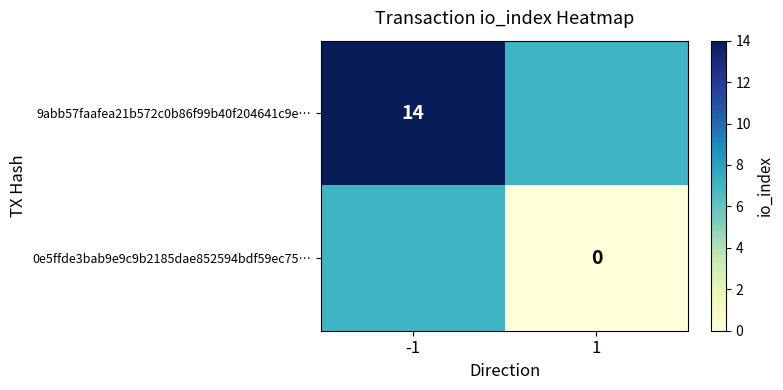

The value of 9abb57faafea21b572c0b86f99b40f204641c9e… at -1 is 14. True or false?

True